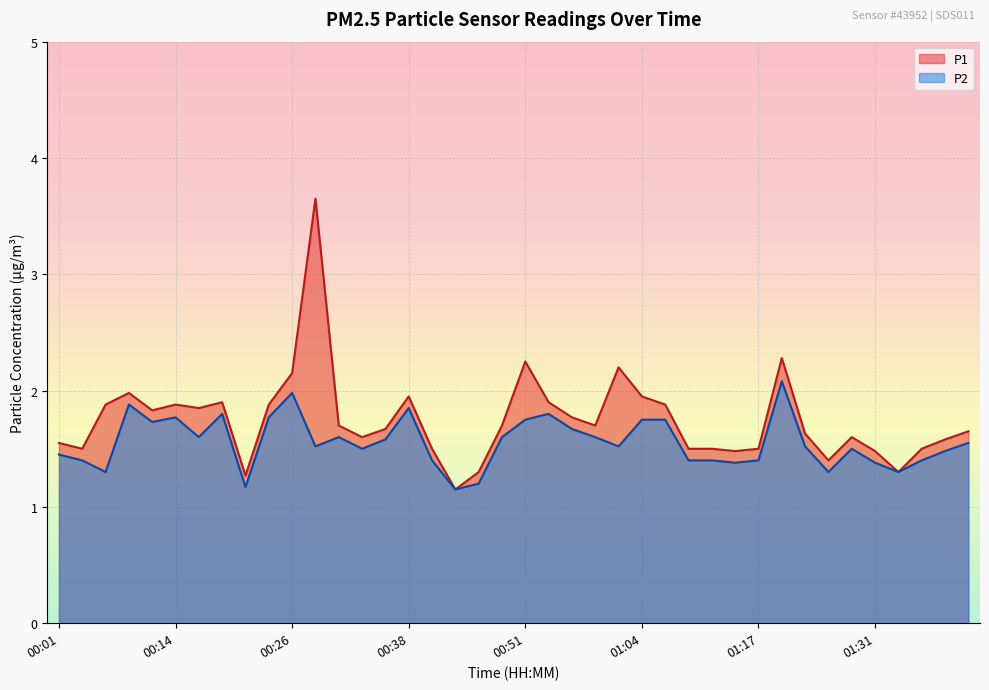

Reading right to left, transcribe all the data shown in this chart.

P1: 01:41=1.6	01:38=1.6	01:36=1.5	01:33=1.3	01:31=1.5	01:28=1.6	01:25=1.4	01:22=1.6	01:20=2.3	01:17=1.5	01:14=1.5	01:12=1.5	01:09=1.5	01:06=1.9	01:04=1.9	01:01=2.2	00:59=1.7	00:56=1.8	00:54=1.9	00:51=2.2	00:49=1.7	00:46=1.3	00:43=1.1	00:41=1.5	00:38=1.9	00:36=1.7	00:34=1.6	00:31=1.7	00:29=3.6	00:26=2.1	00:24=1.9	00:21=1.3	00:19=1.9	00:16=1.9	00:14=1.9	00:11=1.8	00:08=2.0	00:06=1.9	00:03=1.5	00:01=1.6
P2: 01:41=1.6	01:38=1.5	01:36=1.4	01:33=1.3	01:31=1.4	01:28=1.5	01:25=1.3	01:22=1.5	01:20=2.1	01:17=1.4	01:14=1.4	01:12=1.4	01:09=1.4	01:06=1.8	01:04=1.8	01:01=1.5	00:59=1.6	00:56=1.7	00:54=1.8	00:51=1.8	00:49=1.6	00:46=1.2	00:43=1.1	00:41=1.4	00:38=1.9	00:36=1.6	00:34=1.5	00:31=1.6	00:29=1.5	00:26=2.0	00:24=1.8	00:21=1.2	00:19=1.8	00:16=1.6	00:14=1.8	00:11=1.7	00:08=1.9	00:06=1.3	00:03=1.4	00:01=1.4